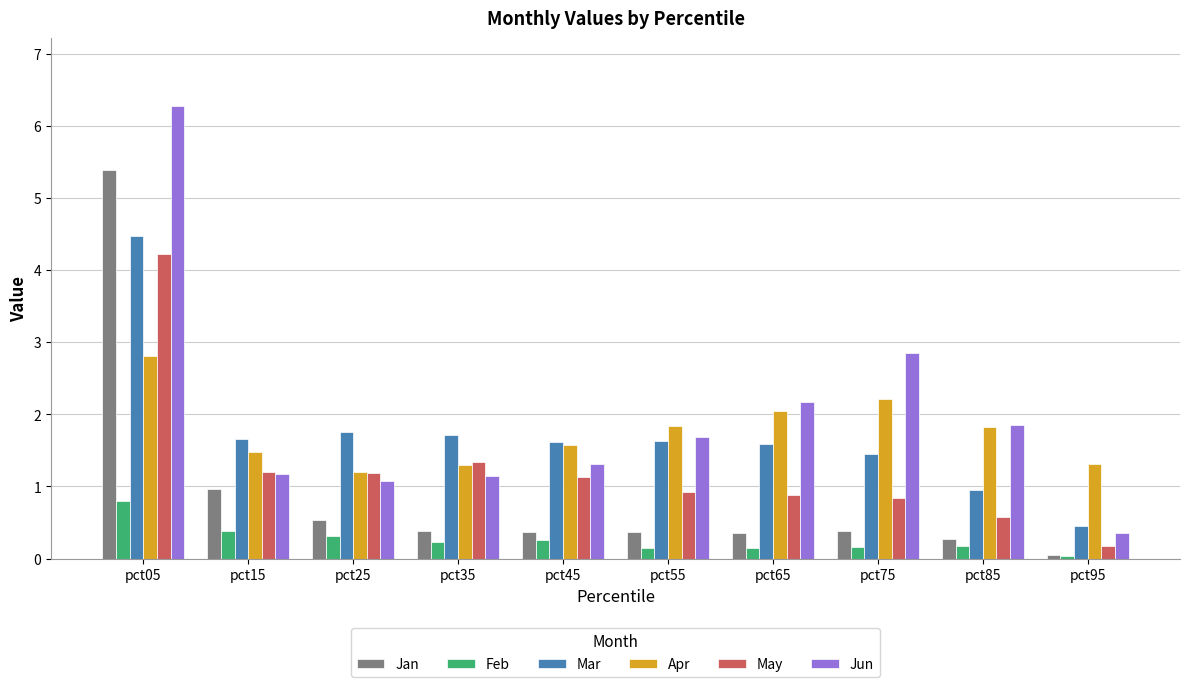

At how many categories does at least one series exceed 5?

1